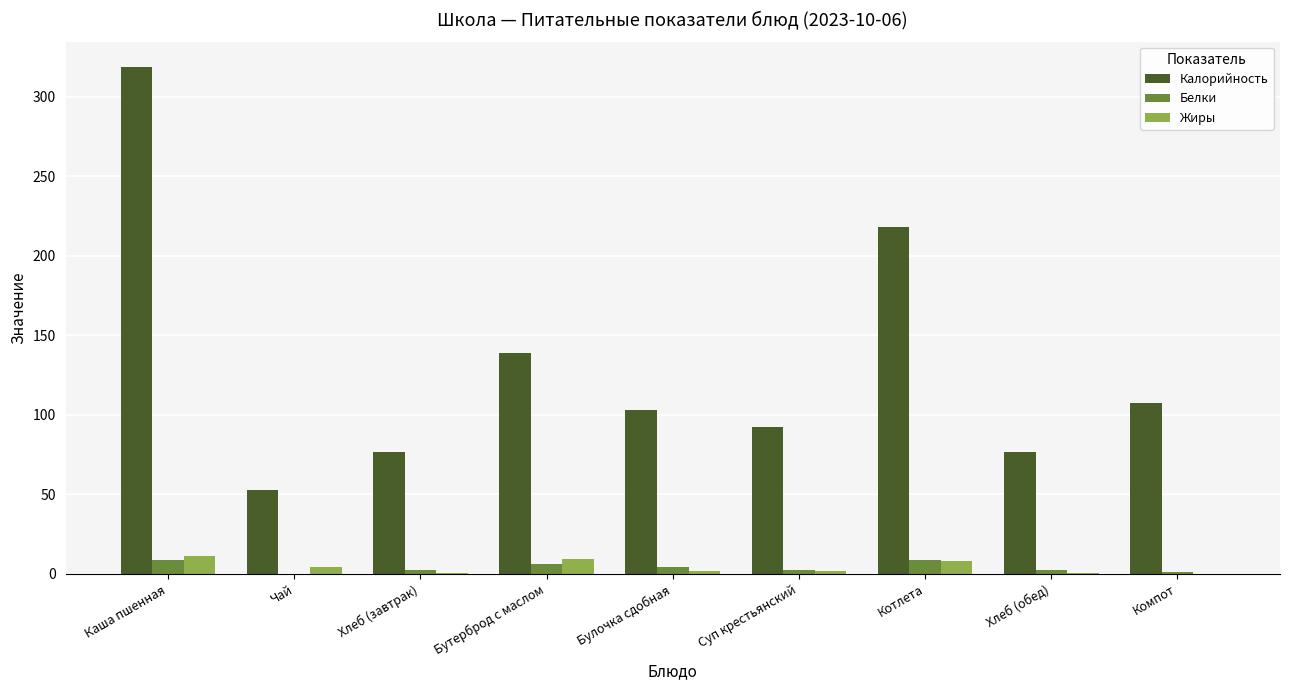

What is the greatest value displayed?

318.6